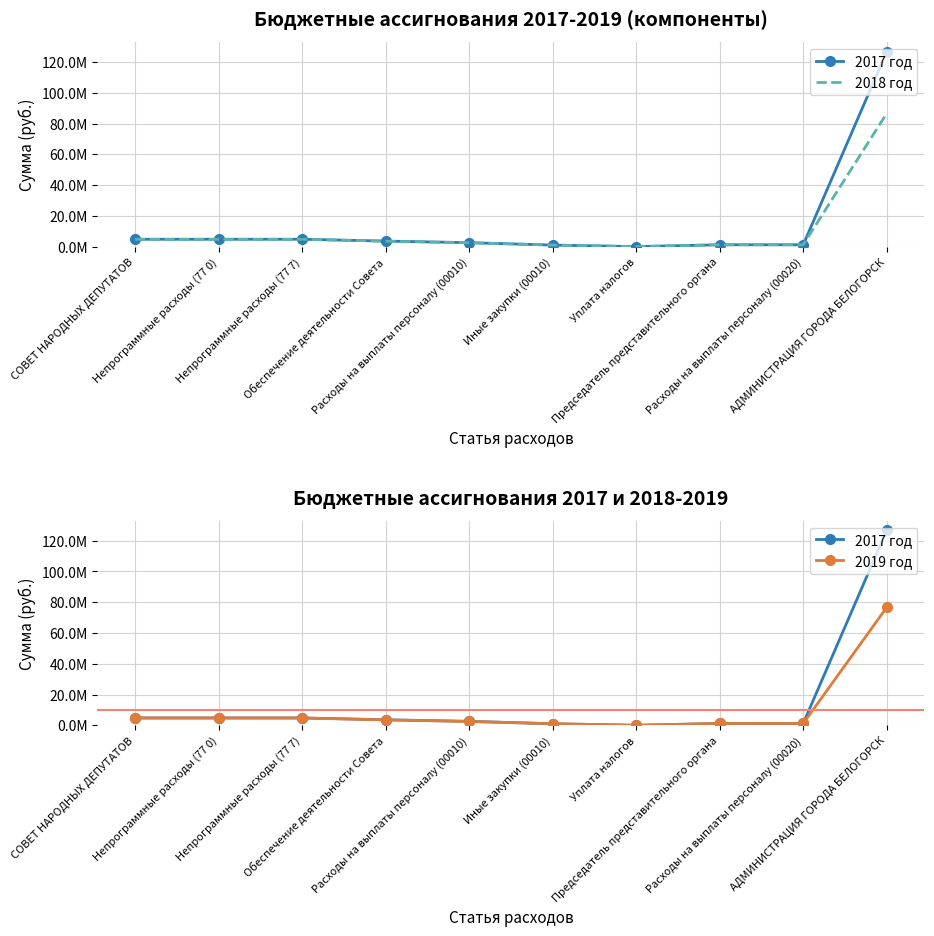

The value of 2017 год at Непрограммные расходы (77 7) is 3223282.6. True or false?

False